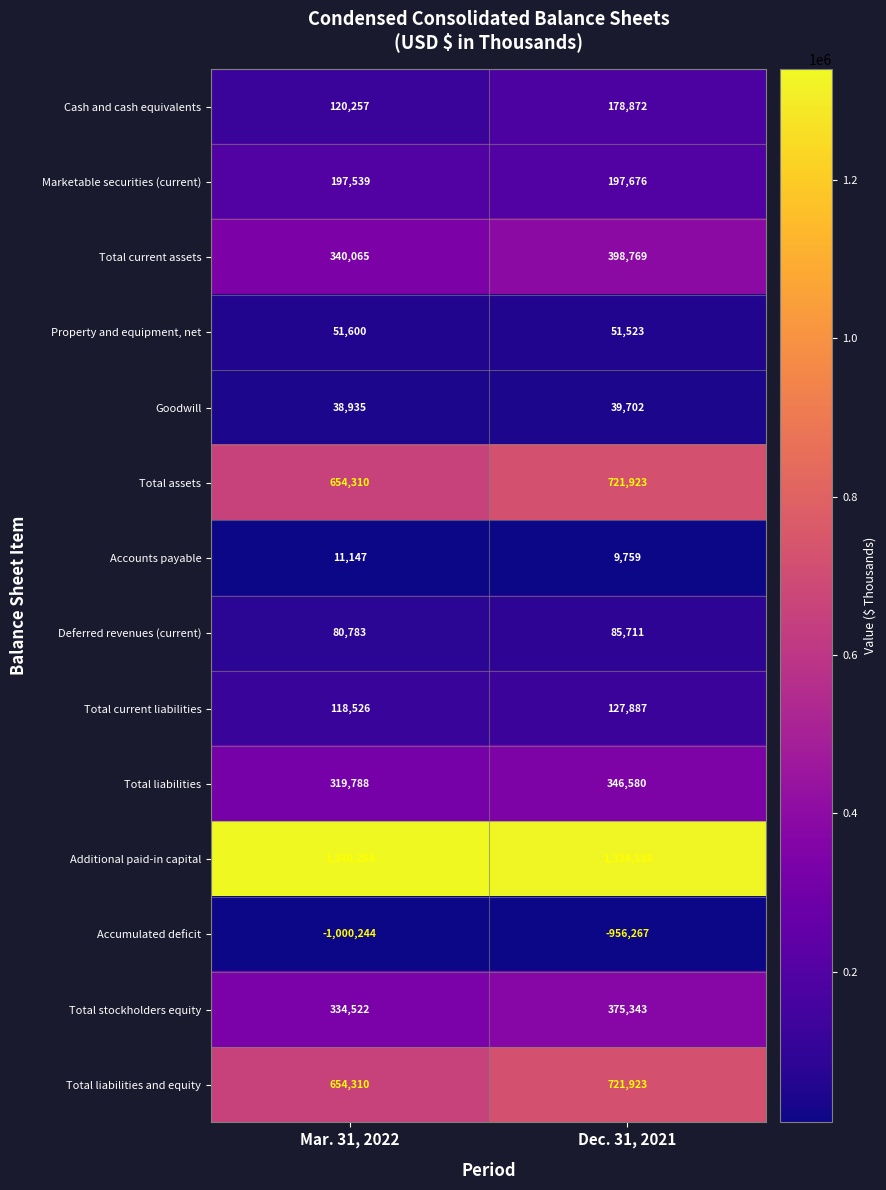

Which series has the largest total across all categories?

Additional paid-in capital